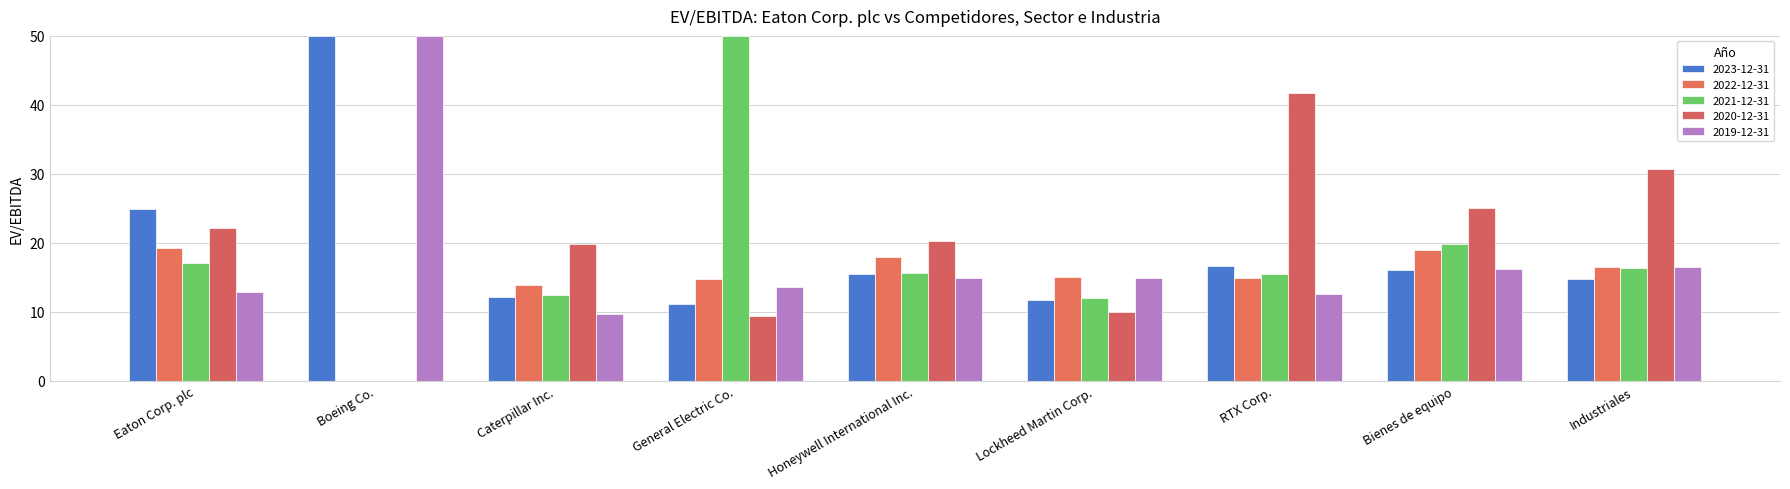

Which series has the widest spread of values?

2021-12-31